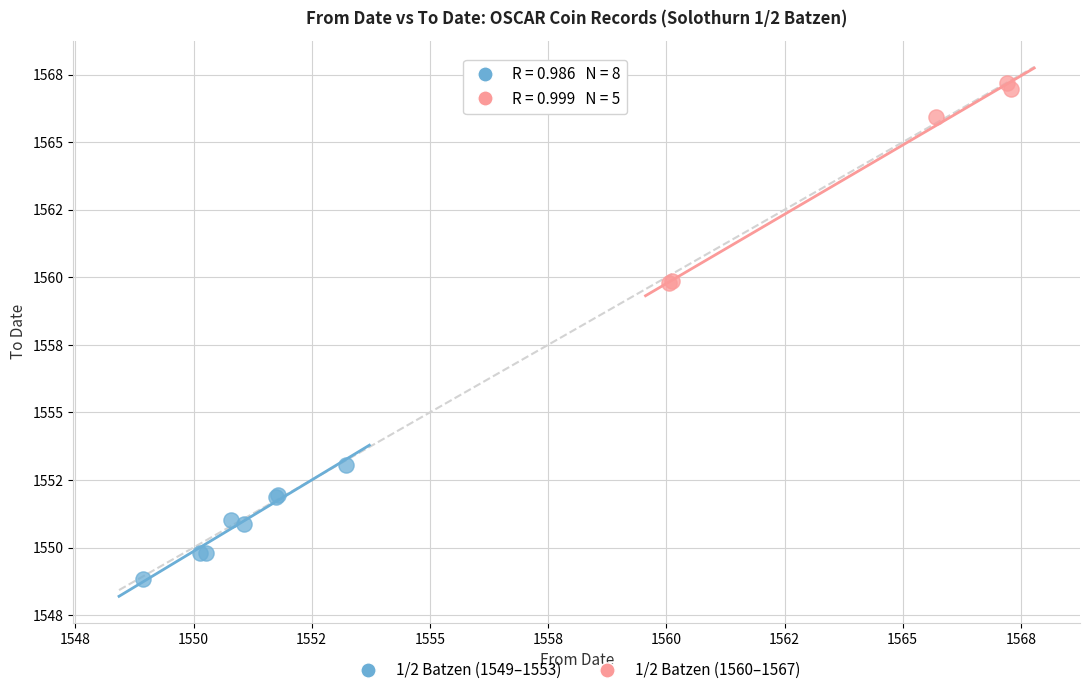

Which series reaches the minimum Y coordinate?

1/2 Batzen (1549–1553)